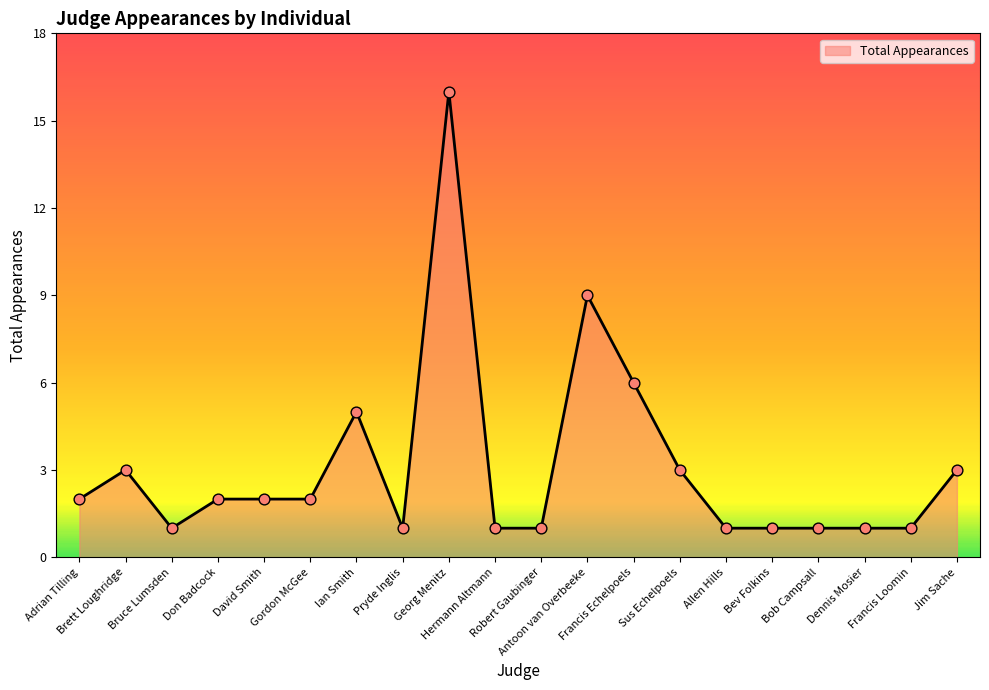

What is the change in value from Brett Loughridge to Don Badcock?

-1